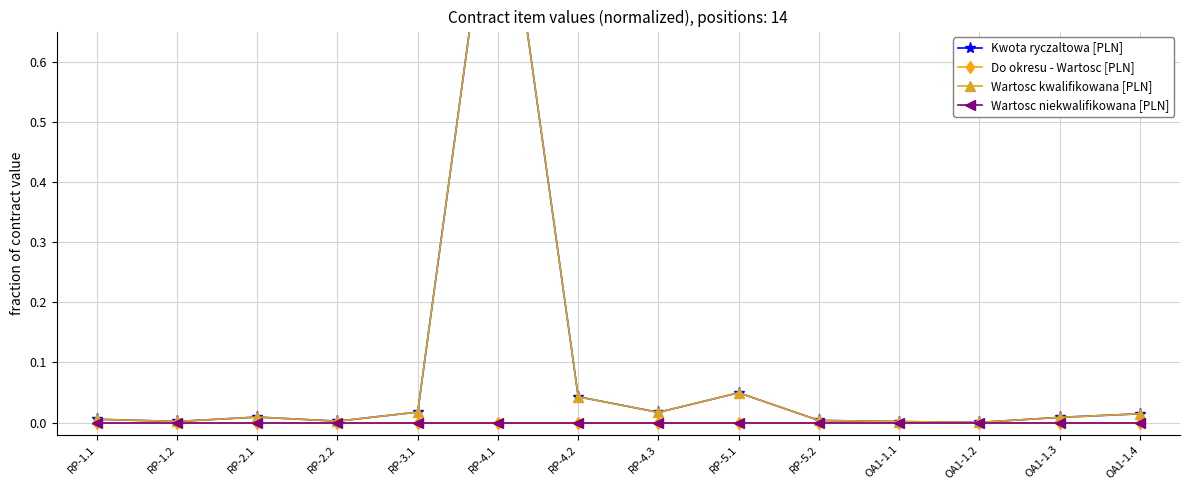

Reading left to right, what are all the values shown in this chart?

Kwota ryczaltowa [PLN]: RP-1.1=0.0	RP-1.2=0.0	RP-2.1=0.0	RP-2.2=0.0	RP-3.1=0.0	RP-4.1=1.0	RP-4.2=0.0	RP-4.3=0.0	RP-5.1=0.0	RP-5.2=0.0	OA1-1.1=0.0	OA1-1.2=0.0	OA1-1.3=0.0	OA1-1.4=0.0
Do okresu - Wartosc [PLN]: RP-1.1=0.0	RP-1.2=0.0	RP-2.1=0.0	RP-2.2=0.0	RP-3.1=0.0	RP-4.1=0.0	RP-4.2=0.0	RP-4.3=0.0	RP-5.1=0.0	RP-5.2=0.0	OA1-1.1=0.0	OA1-1.2=0.0	OA1-1.3=0.0	OA1-1.4=0.0
Wartosc kwalifikowana [PLN]: RP-1.1=0.0	RP-1.2=0.0	RP-2.1=0.0	RP-2.2=0.0	RP-3.1=0.0	RP-4.1=1.0	RP-4.2=0.0	RP-4.3=0.0	RP-5.1=0.0	RP-5.2=0.0	OA1-1.1=0.0	OA1-1.2=0.0	OA1-1.3=0.0	OA1-1.4=0.0
Wartosc niekwalifikowana [PLN]: RP-1.1=0.0	RP-1.2=0.0	RP-2.1=0.0	RP-2.2=0.0	RP-3.1=0.0	RP-4.1=0.0	RP-4.2=0.0	RP-4.3=0.0	RP-5.1=0.0	RP-5.2=0.0	OA1-1.1=0.0	OA1-1.2=0.0	OA1-1.3=0.0	OA1-1.4=0.0